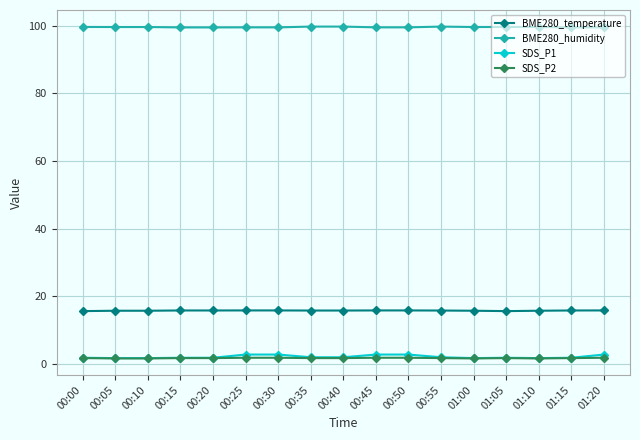

Count the number of data series in this chart.

4